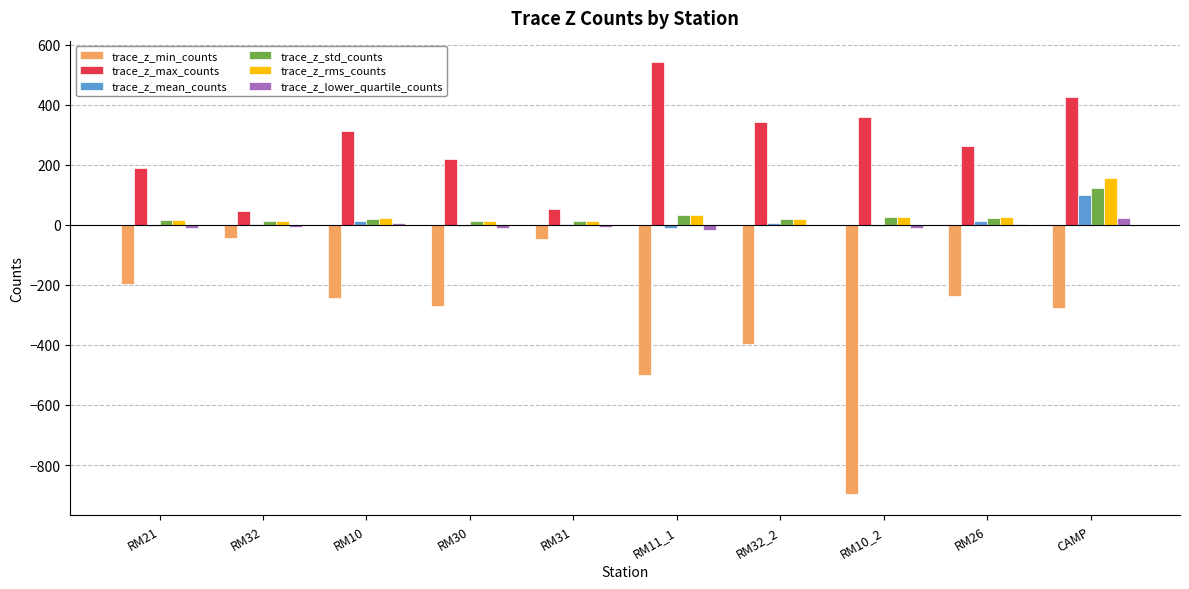

What is the sum of all trace_z_std_counts values?

292.9